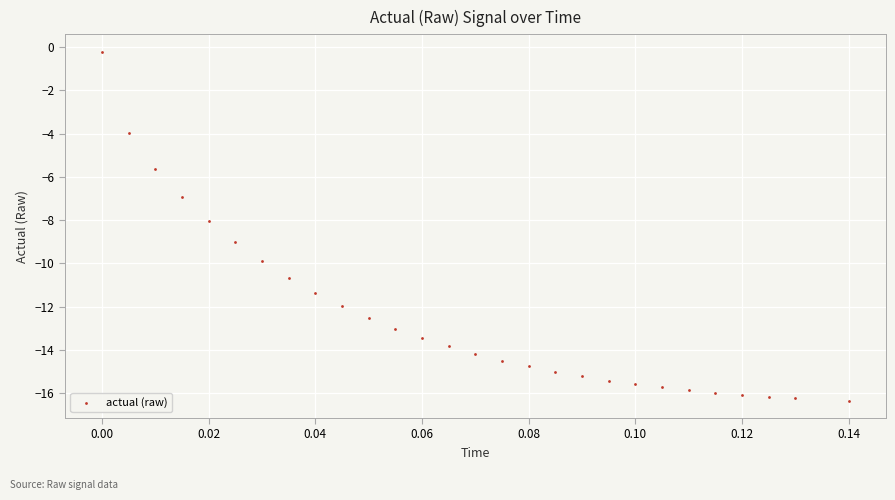

What is the range of Y values (max minus min)?

16.1